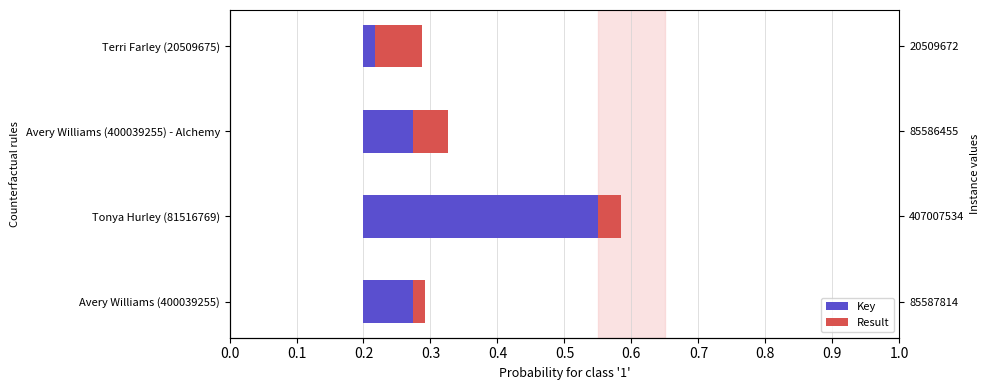

How many groups of bars are there?

4